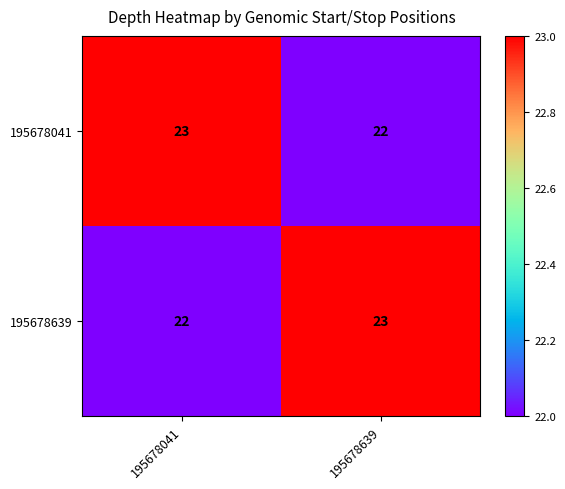

What is the sum of the 195678639 values at 195678041 and 195678639?

45